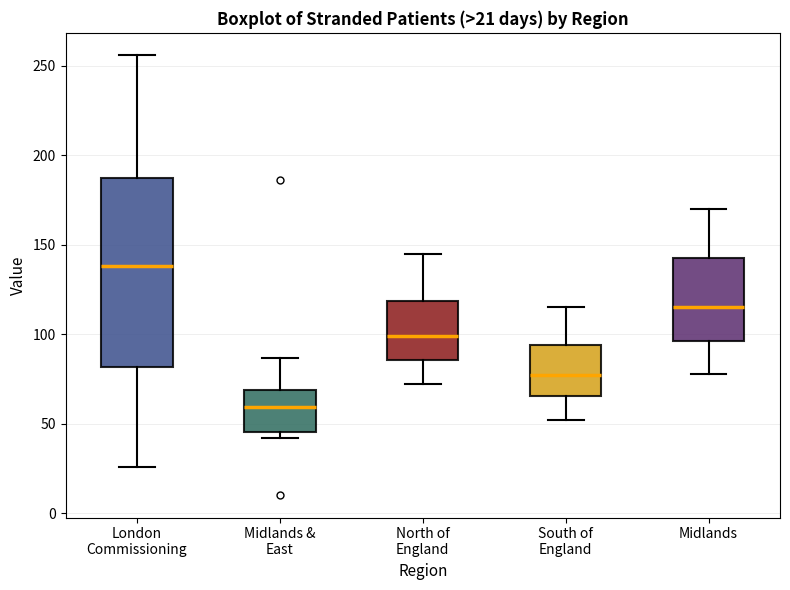

Which box is the tallest, from its lower edge to its upper edge?

London Commissioning